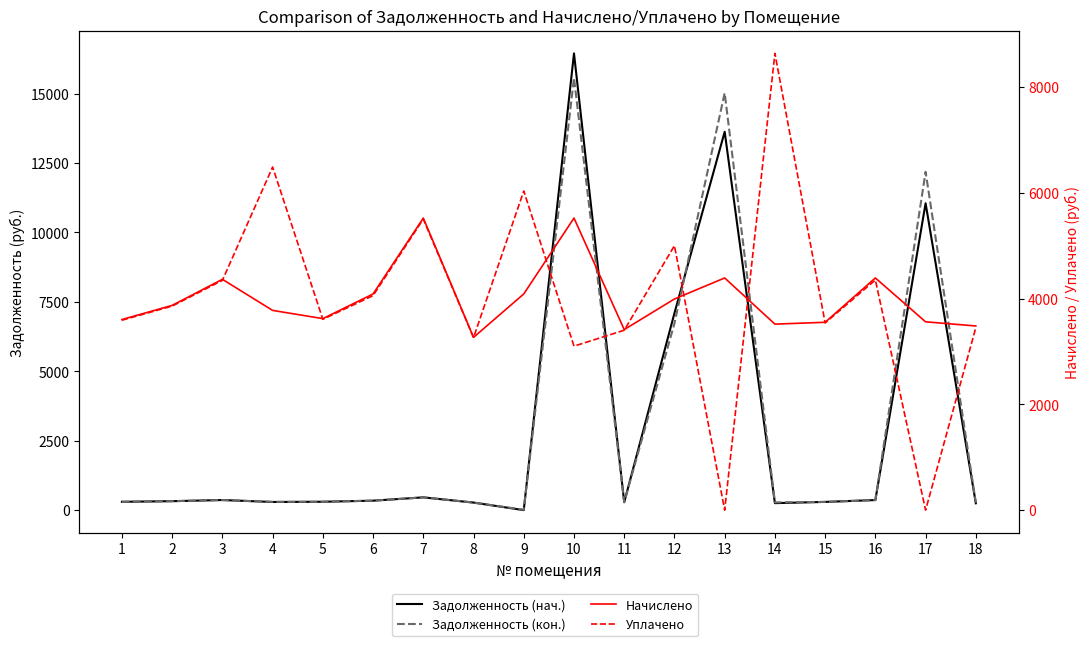

The value of Задолженность (кон.) at 6 is 340.6. True or false?

True